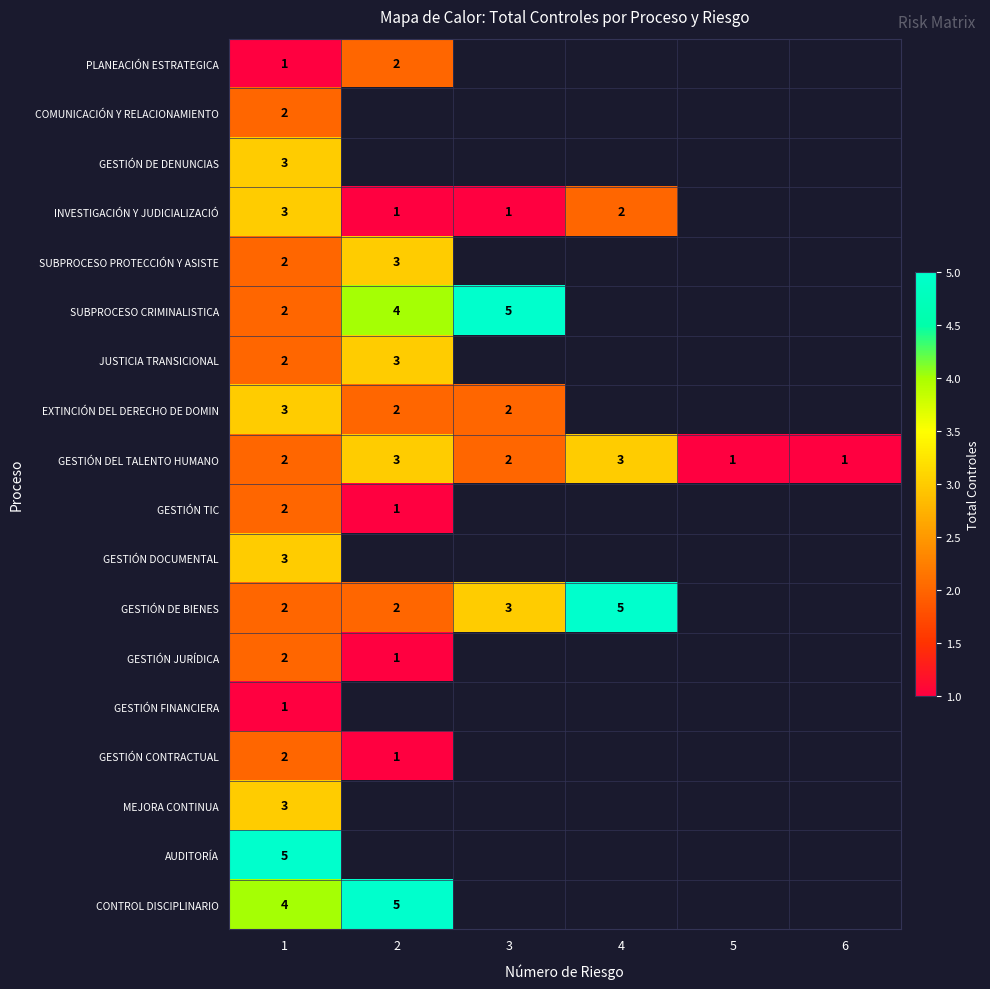

True or false: JUSTICIA TRANSICIONAL has a value of 2 at 1.

True